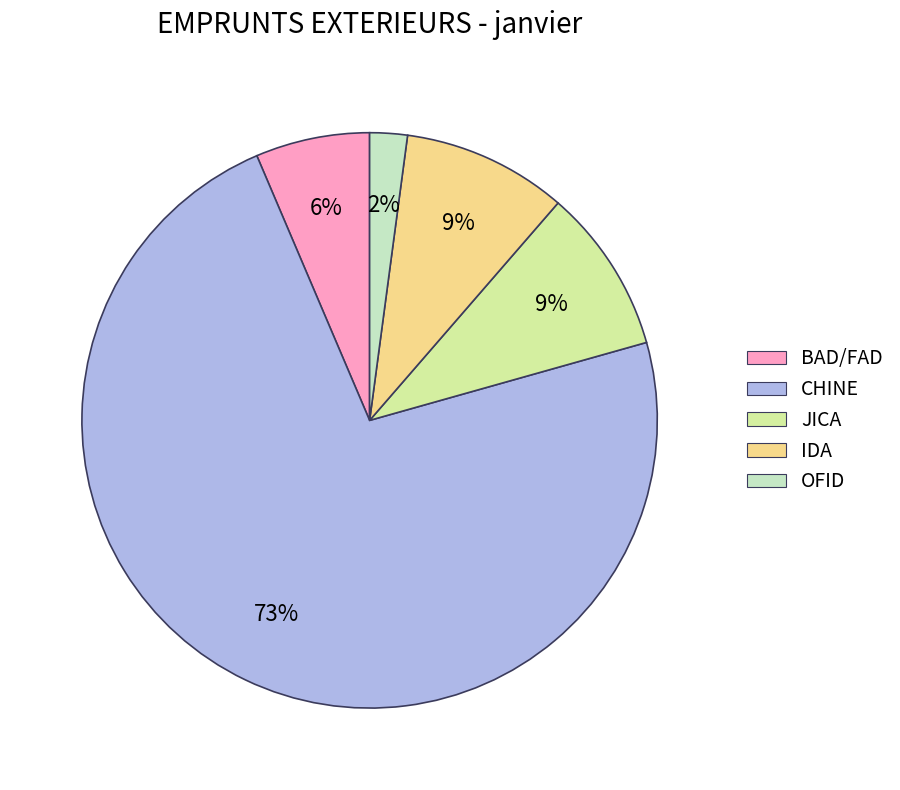

True or false: CHINE accounts for 73% of the total.

True